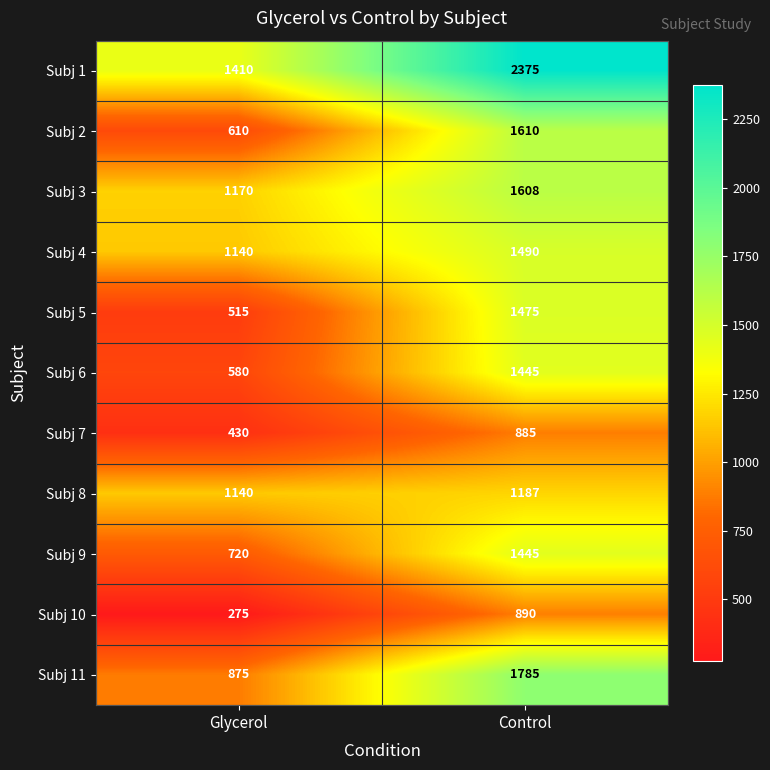

Reading left to right, what are all the values shown in this chart?

Subj 1: 1410	2375
Subj 2: 610	1610
Subj 3: 1170	1608
Subj 4: 1140	1490
Subj 5: 515	1475
Subj 6: 580	1445
Subj 7: 430	885
Subj 8: 1140	1187
Subj 9: 720	1445
Subj 10: 275	890
Subj 11: 875	1785